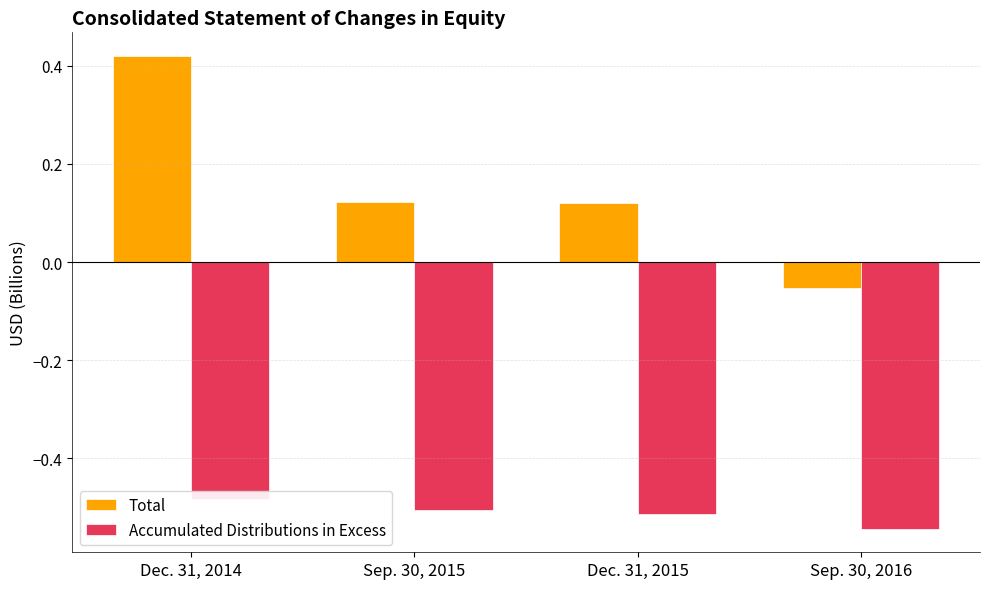

The value of Accumulated Distributions in Excess at Sep. 30, 2015 is -0.5. True or false?

True